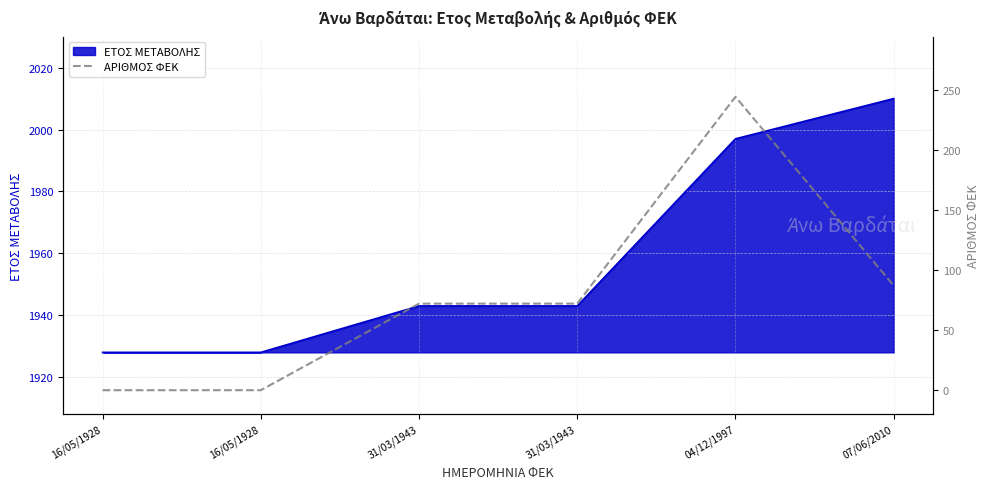

What is the difference between the second highest and minimum values?

87